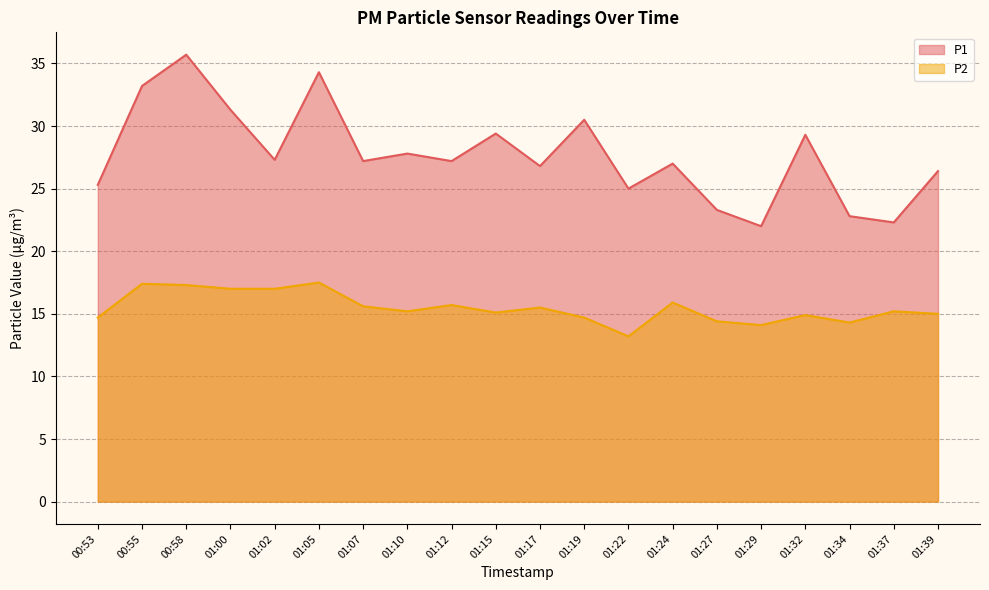

What are all the series names shown in the legend?

P1, P2